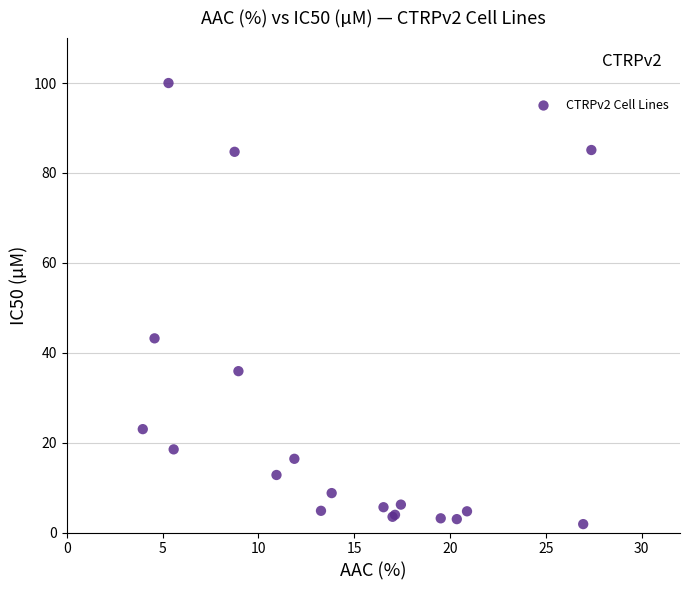

What Y value in the scatter plot is closest to 50?

43.2